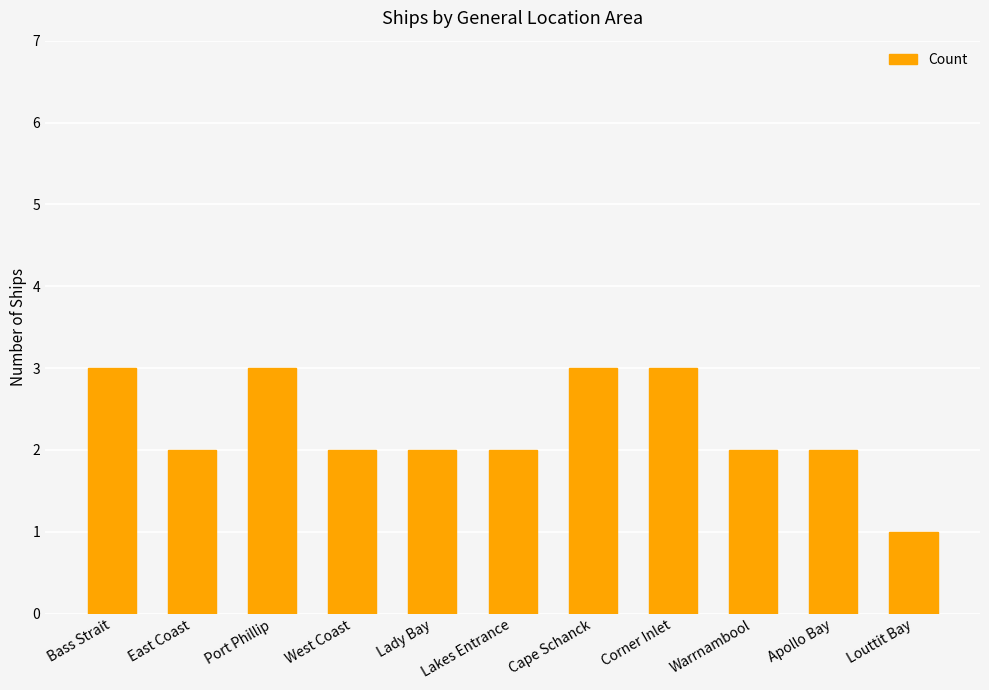

Approximately how many times larger is the value at Lakes Entrance compared to Port Phillip?

0.7